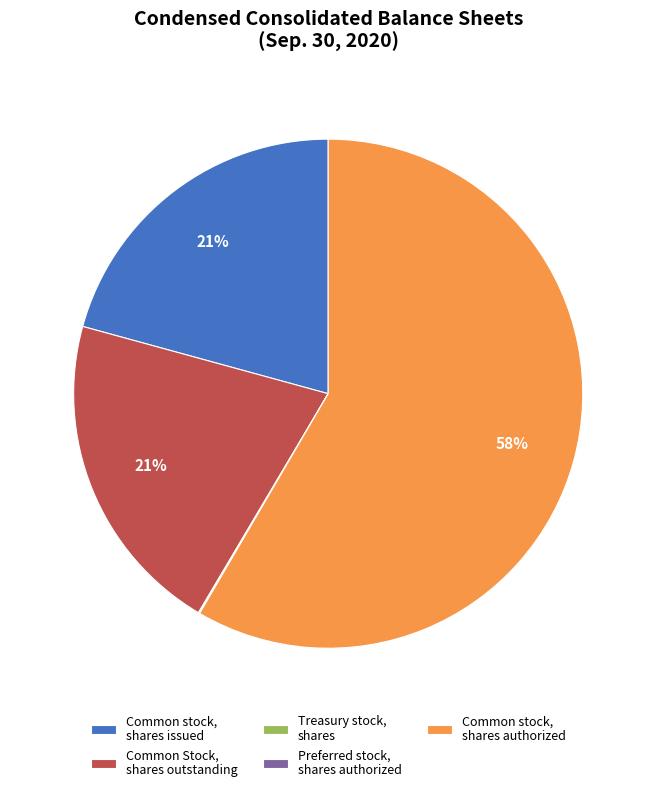

Is there a majority slice in this chart?

Yes